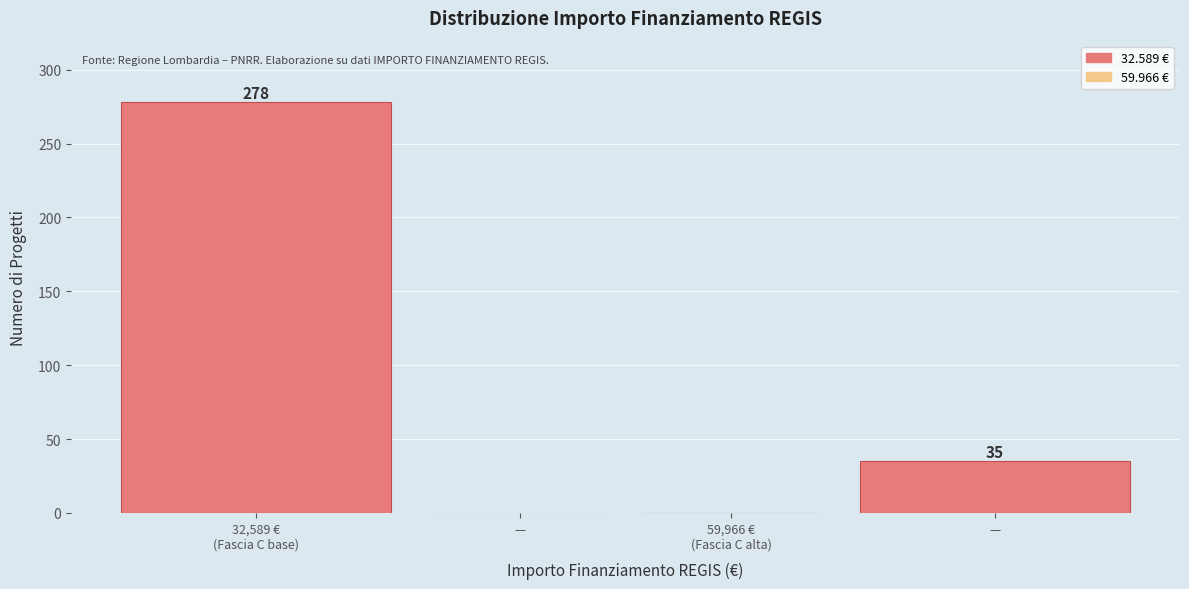

How many data points does each series have?

4